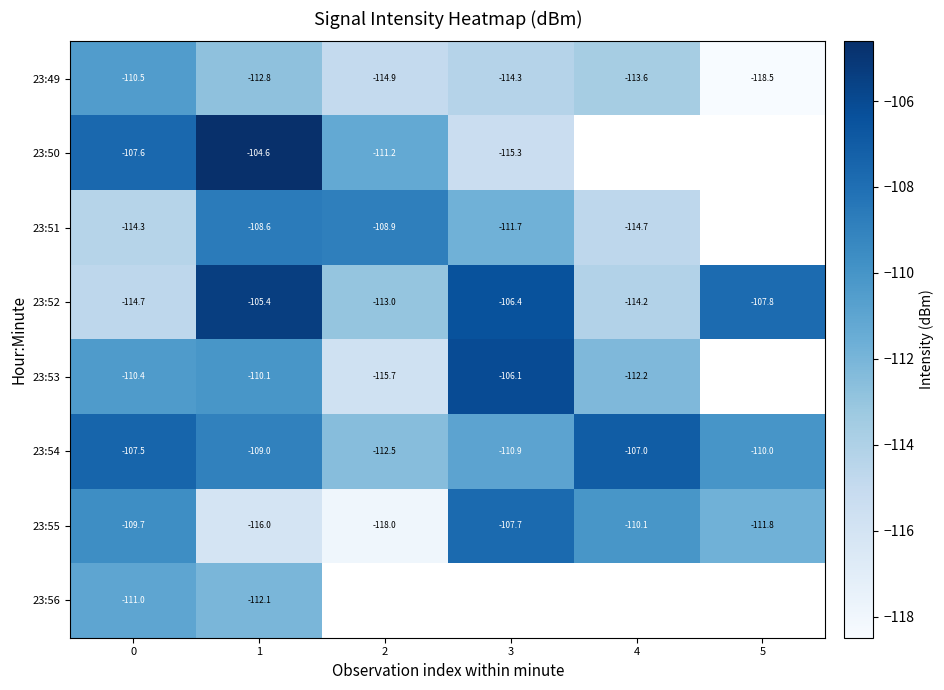

Is the value of 23:49 at 5 greater than the value of 23:53 at 2?

No